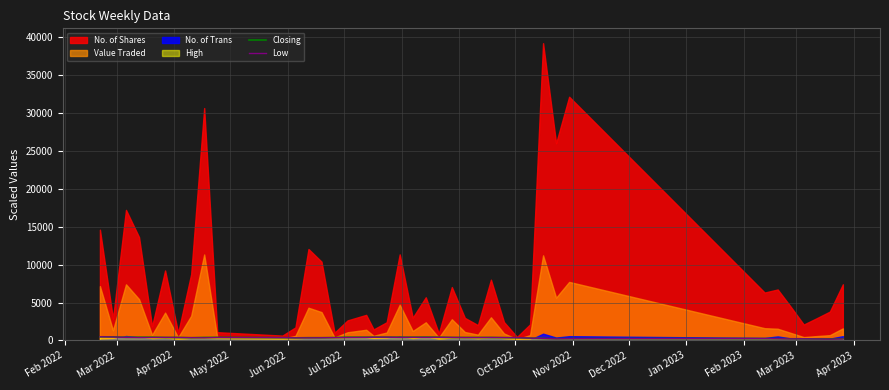

What is the sum of the Closing values at Feb 2023 and Jun 2022?

780